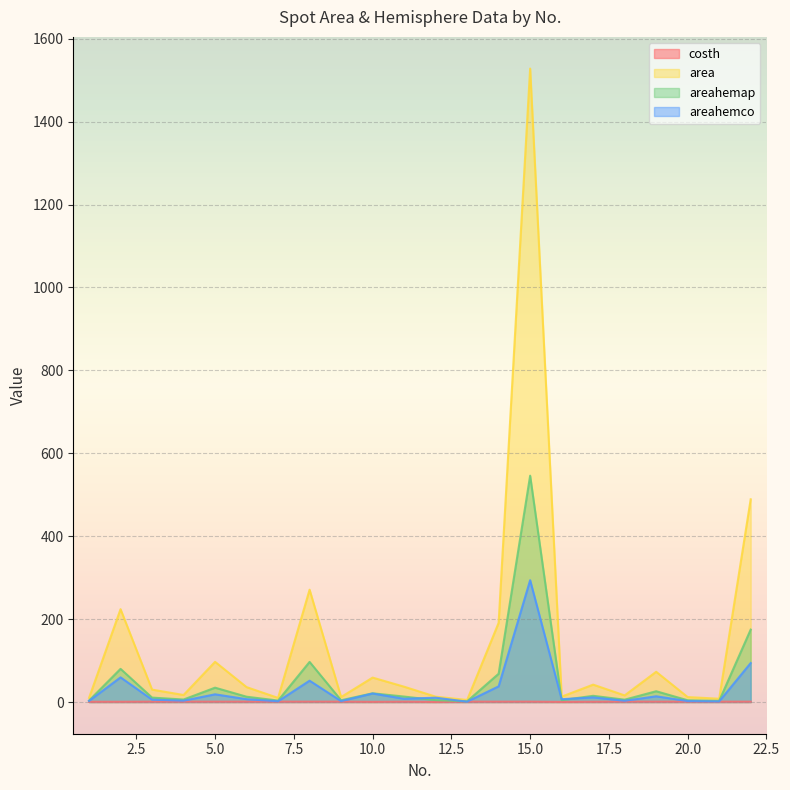

In areahemco, how many points are higher than both neighbors (excluding endpoints)?

8